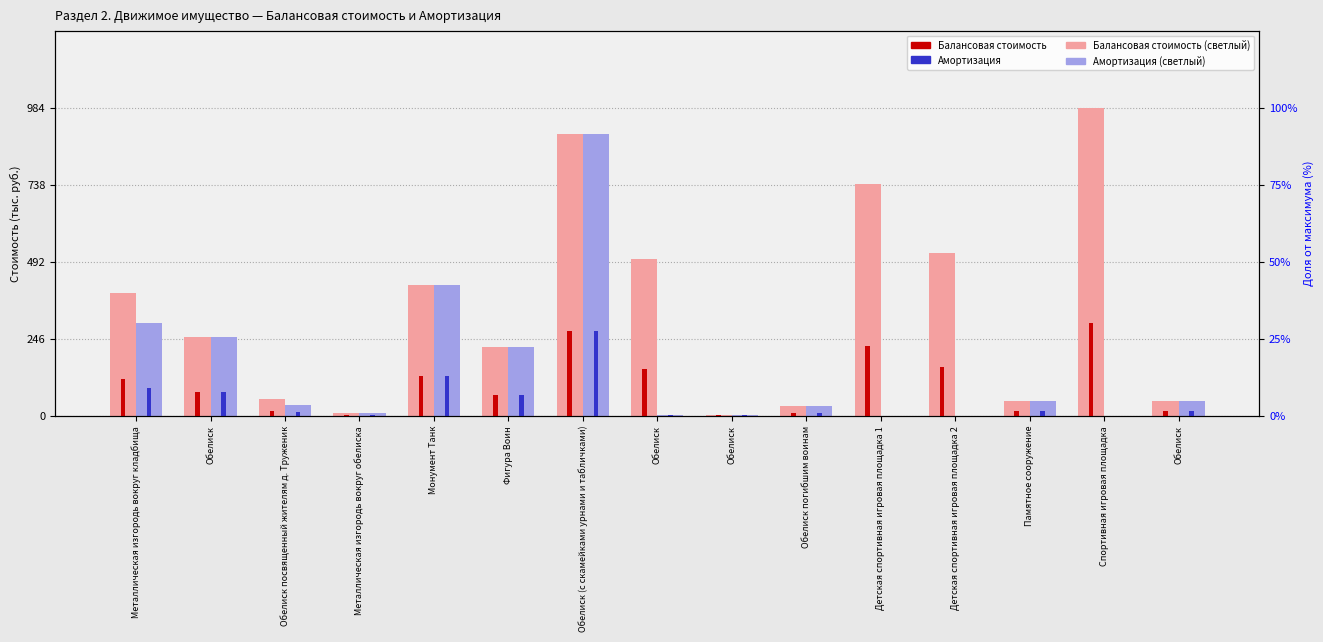

Between Детская спортивная игровая площадка 1 and Памятное сооружение, which is larger?

Детская спортивная игровая площадка 1